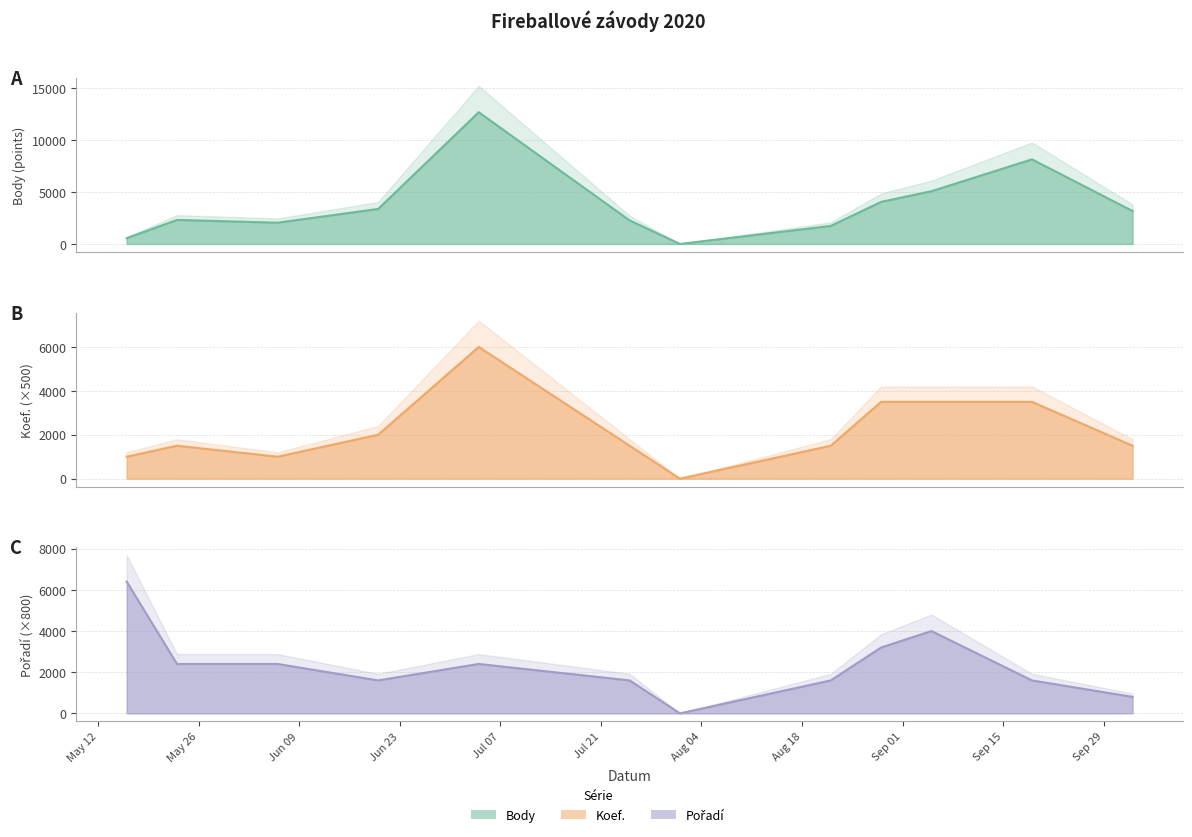

Does the chart display data point markers on the line(s)?

No